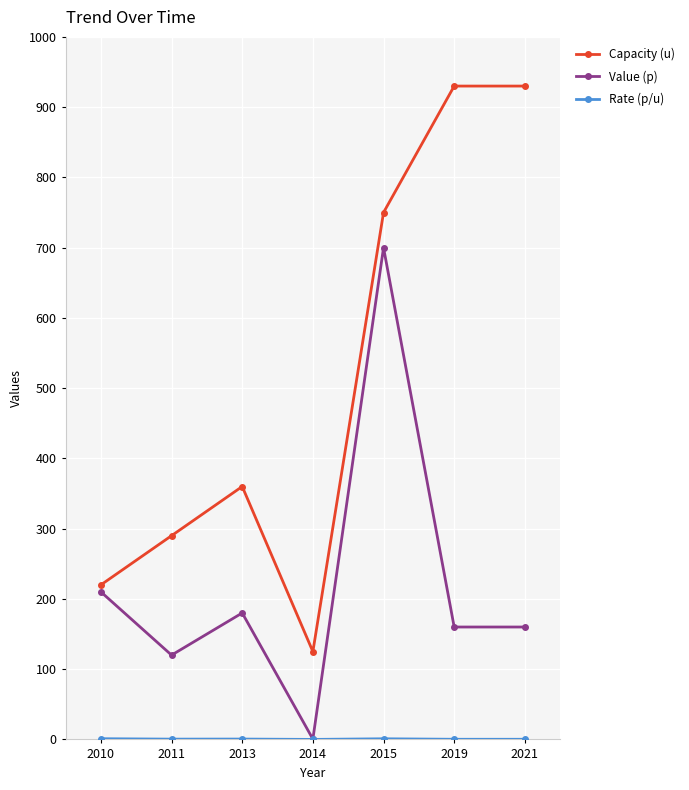

True or false: Capacity (u) has a value of 360.0 at 2013.

True